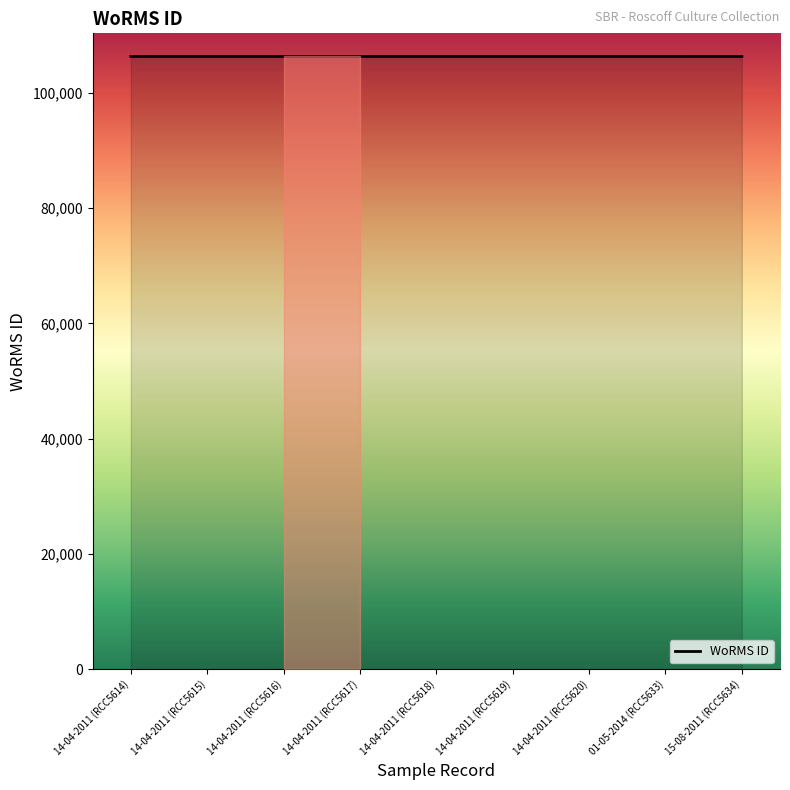

What is the smallest value displayed?

106287